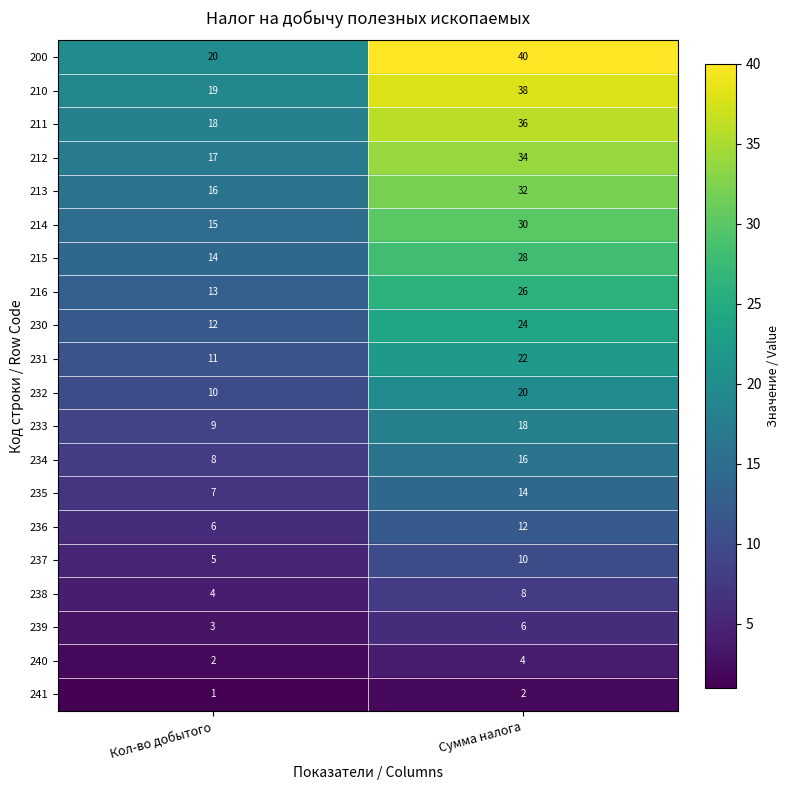

Which category has the lowest value across all series?

Кол-во добытого